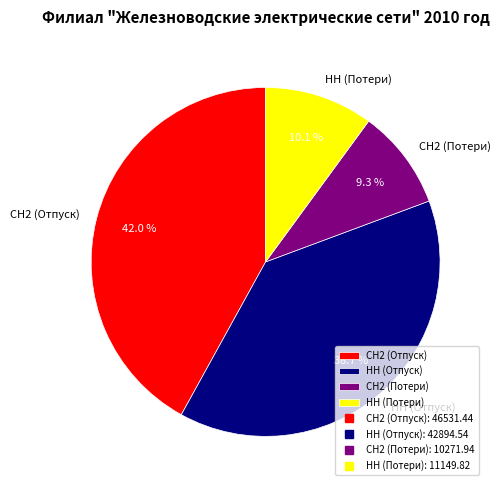

Combined, do НН (Потери) and НН (Отпуск) account for over 50%?

No